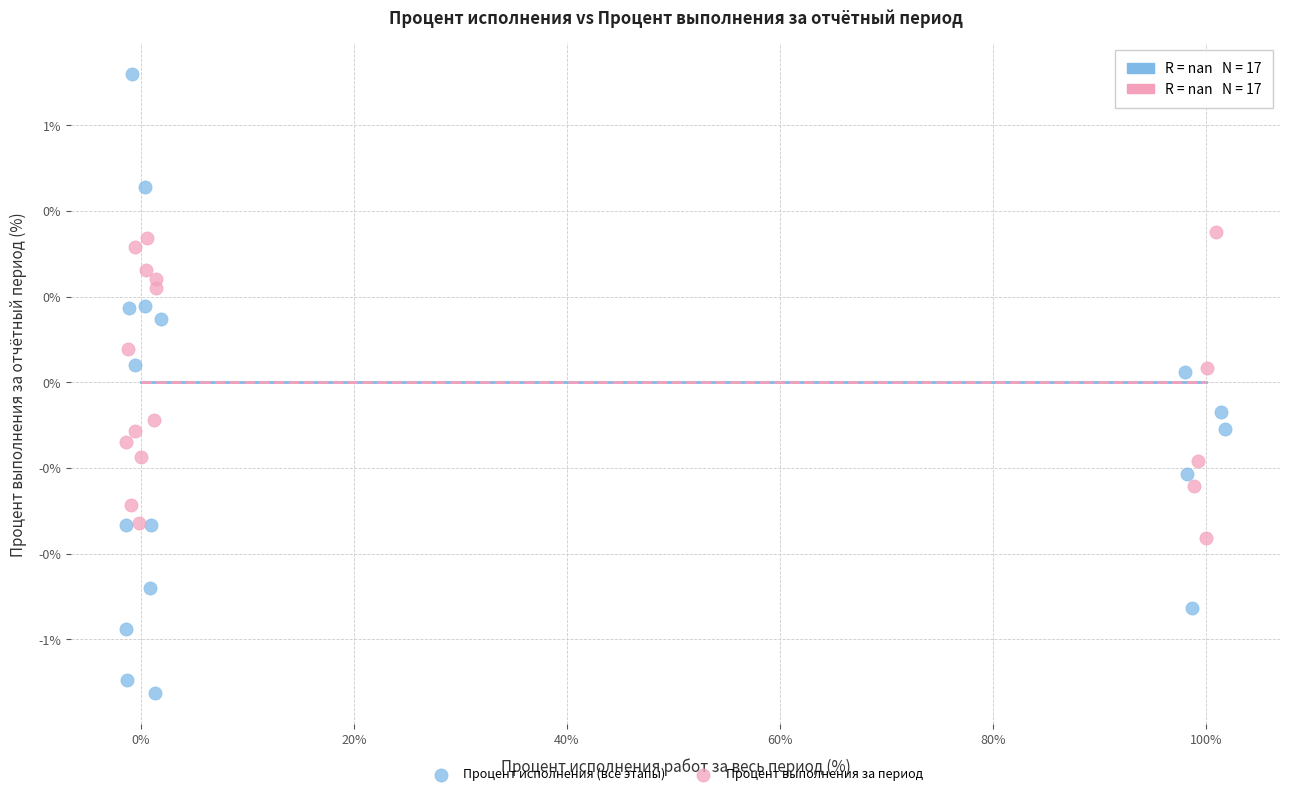

What are all the series names shown in the legend?

Процент исполнения (все этапы), Процент выполнения за период